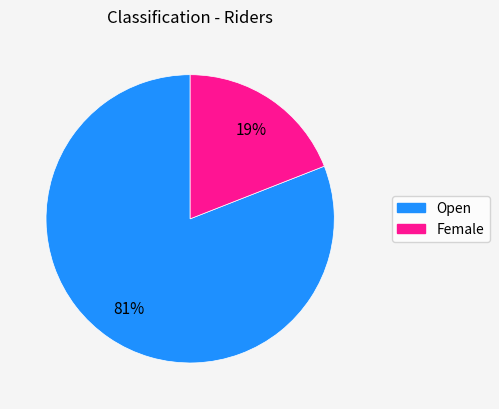

True or false: Open accounts for 81% of the total.

True